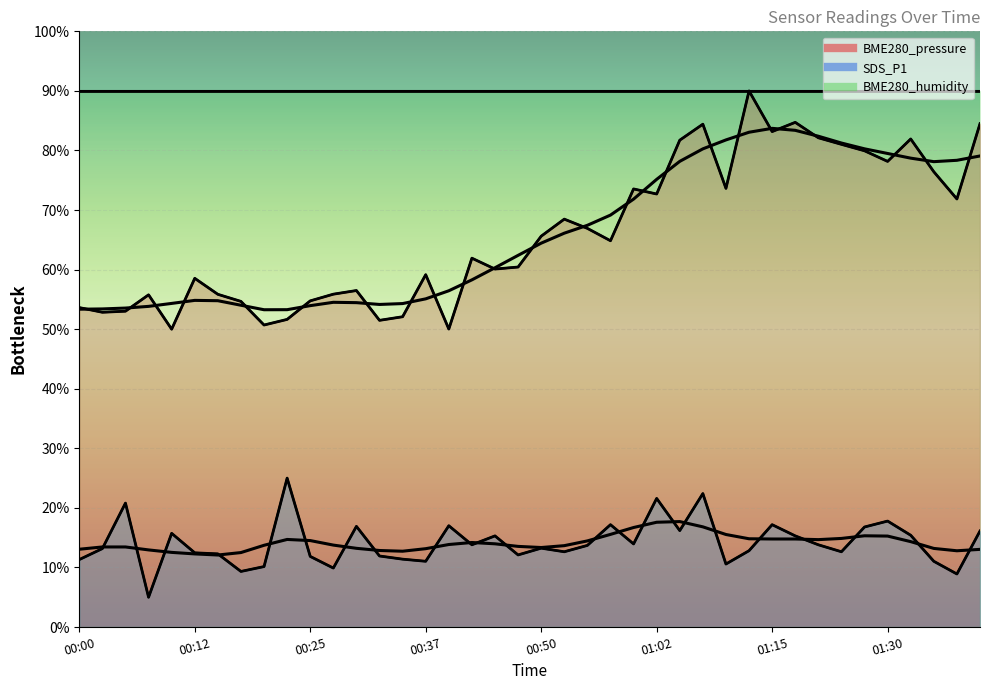

Reading left to right, what are all the values shown in this chart?

BME280_pressure: 53.6	52.8	53.0	55.8	50.0	58.5	55.9	54.7	50.7	51.6	54.8	55.9	56.5	51.5	52.1	59.2	50.0	61.9	60.1	60.4	65.6	68.5	66.9	64.8	73.5	72.7	81.7	84.4	73.6	90.0	83.2	84.7	82.1	81.0	79.9	78.2	81.9	76.4	71.9	84.5
SDS_P1: 11.3	13.2	20.8	5.0	15.7	12.5	12.3	9.3	10.2	25.0	11.9	9.9	16.9	11.9	11.4	11.0	17.0	13.8	15.3	12.1	13.2	12.6	13.7	17.2	14.0	21.6	16.2	22.4	10.6	12.8	17.2	15.3	13.8	12.6	16.8	17.8	15.4	11.0	8.9	16.1